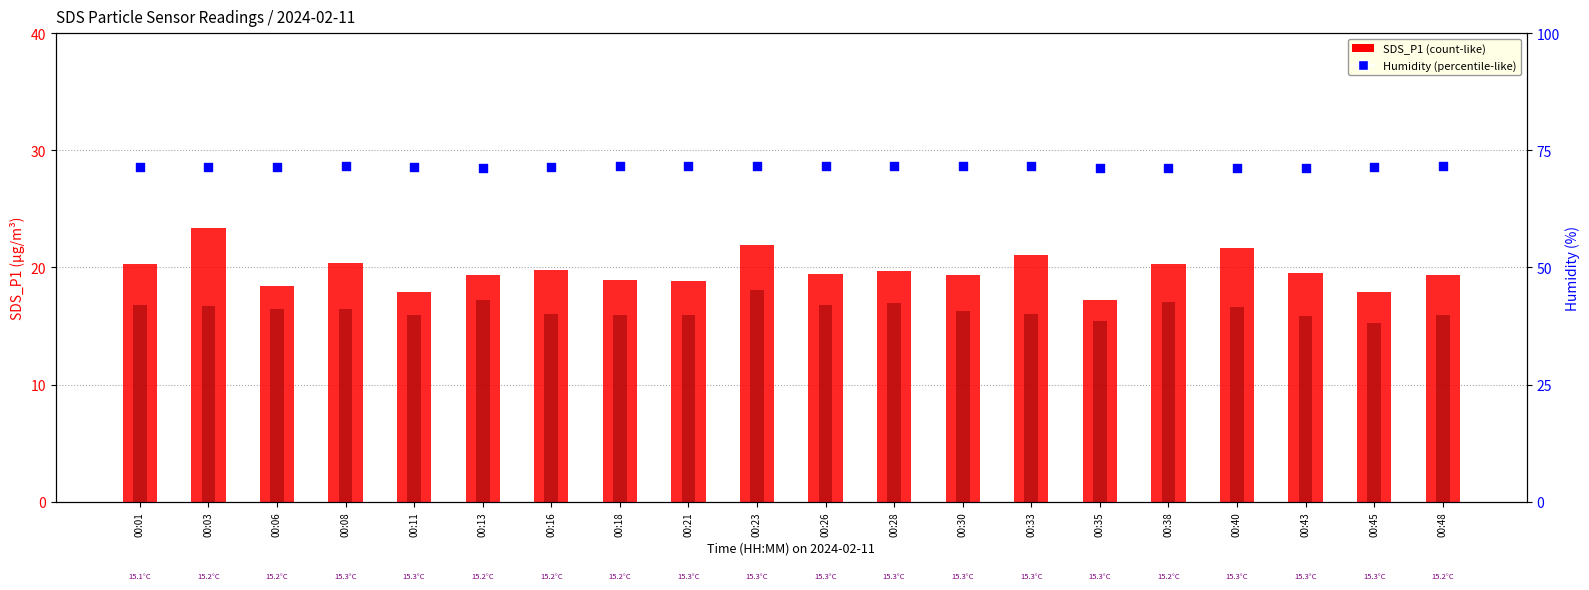

Which series has the largest total across all categories?

Humidity